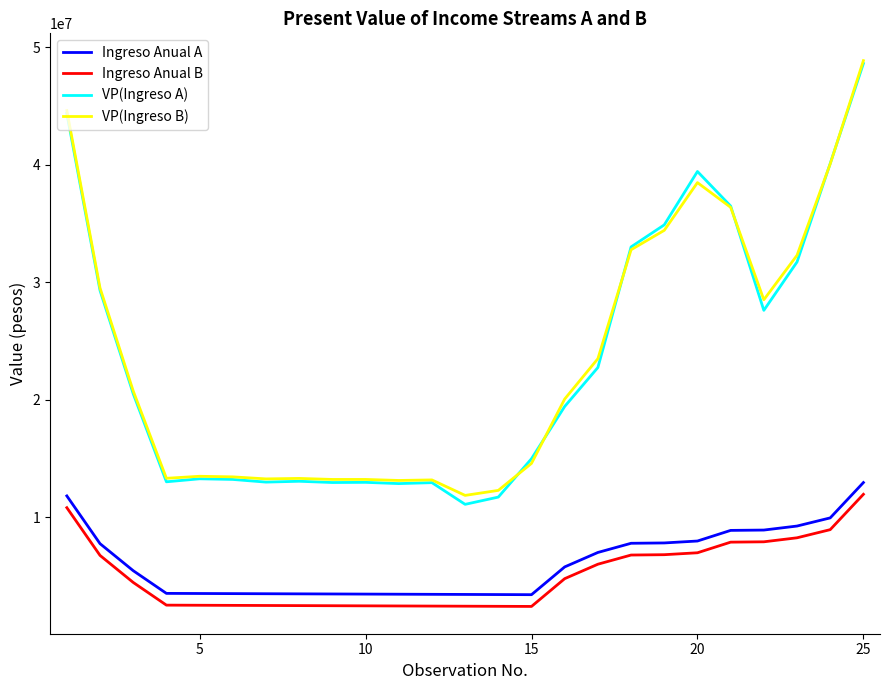

What is the highest value of the Ingreso Anual A series?

12945000